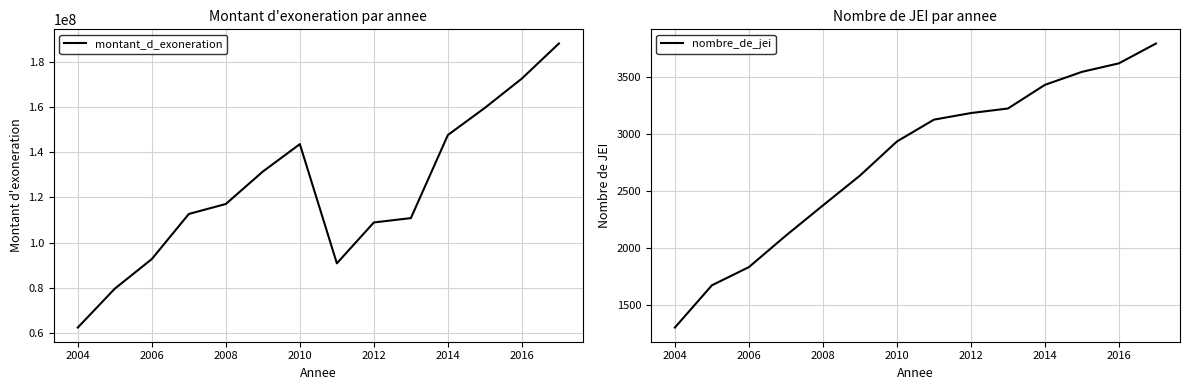

How many series are shown in this chart?

2